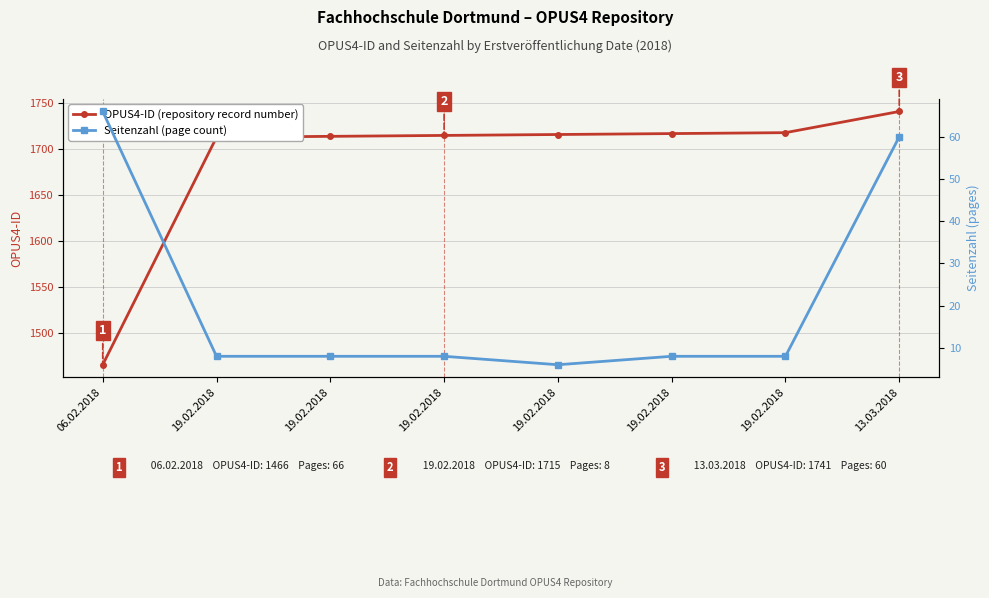

True or false: Seitenzahl (page count) and OPUS4-ID (repository record number) intersect in this chart.

False